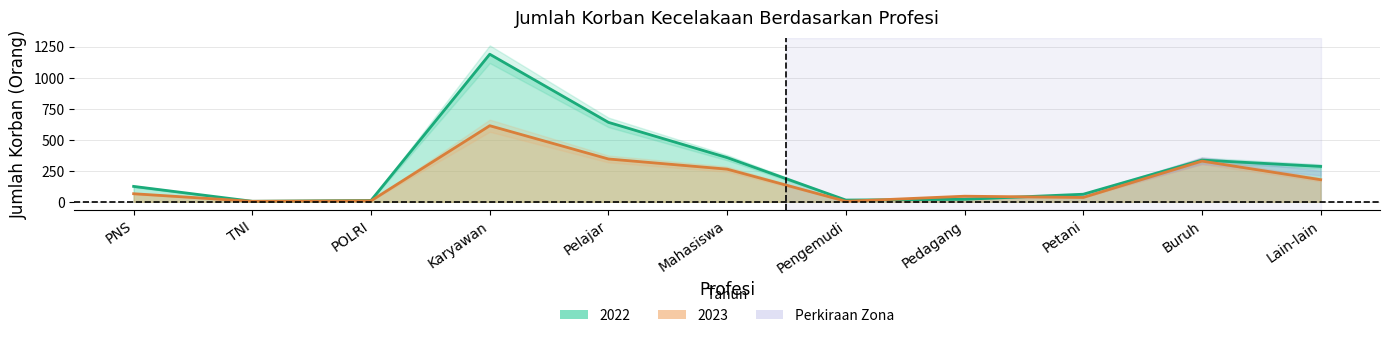

What is the smallest value displayed?

4